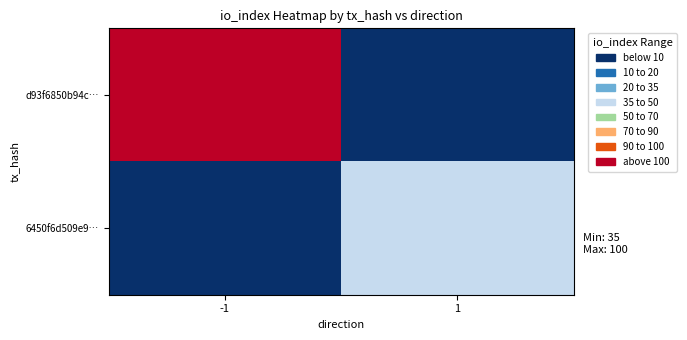

Reading right to left, extract all data points from this chart.

d93f6850b94c…: 1=0	-1=100
6450f6d509e9…: 1=35	-1=0